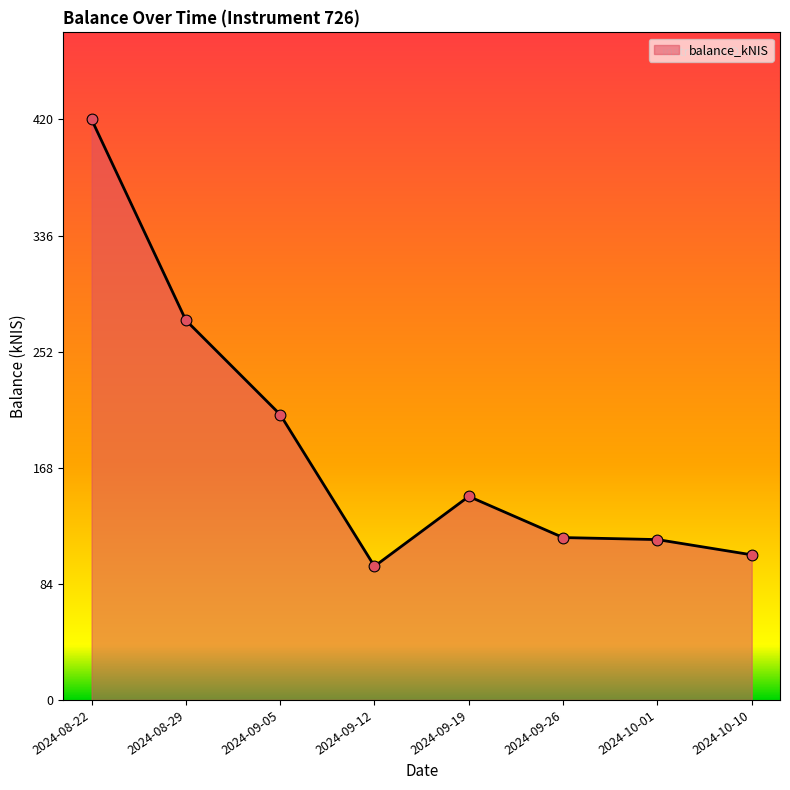

Between 2024-09-12 and 2024-09-05, which is larger?

2024-09-05